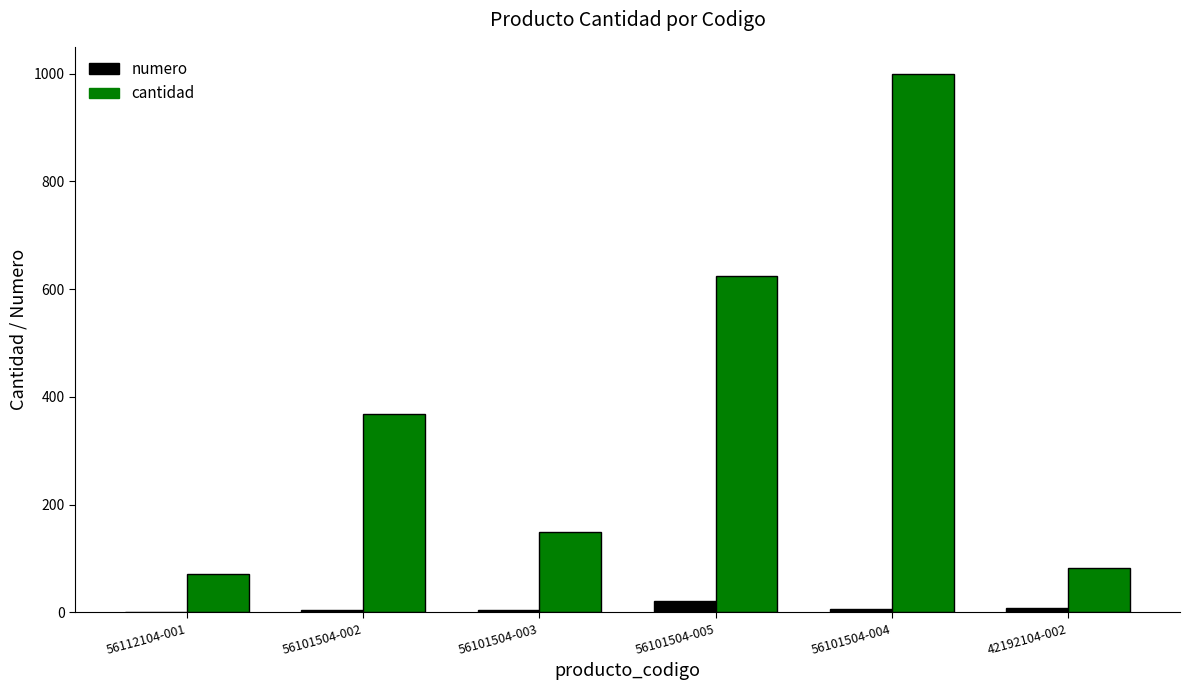

How many distinct data groups are displayed?

2